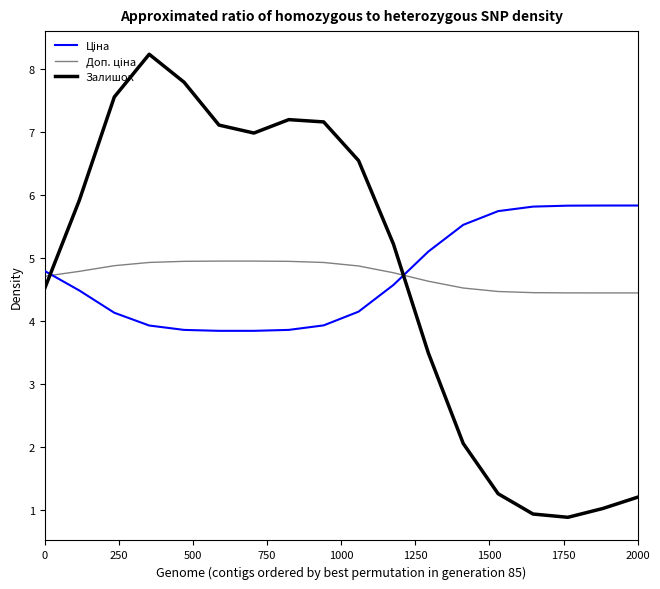

Does the chart have visible grid lines?

No